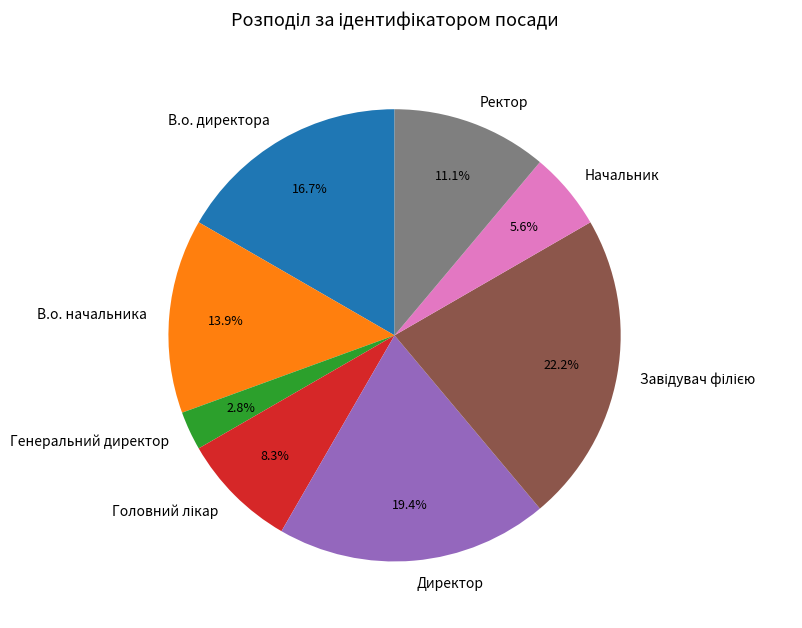

Which has a higher value, Ректор or В.о. начальника?

В.о. начальника